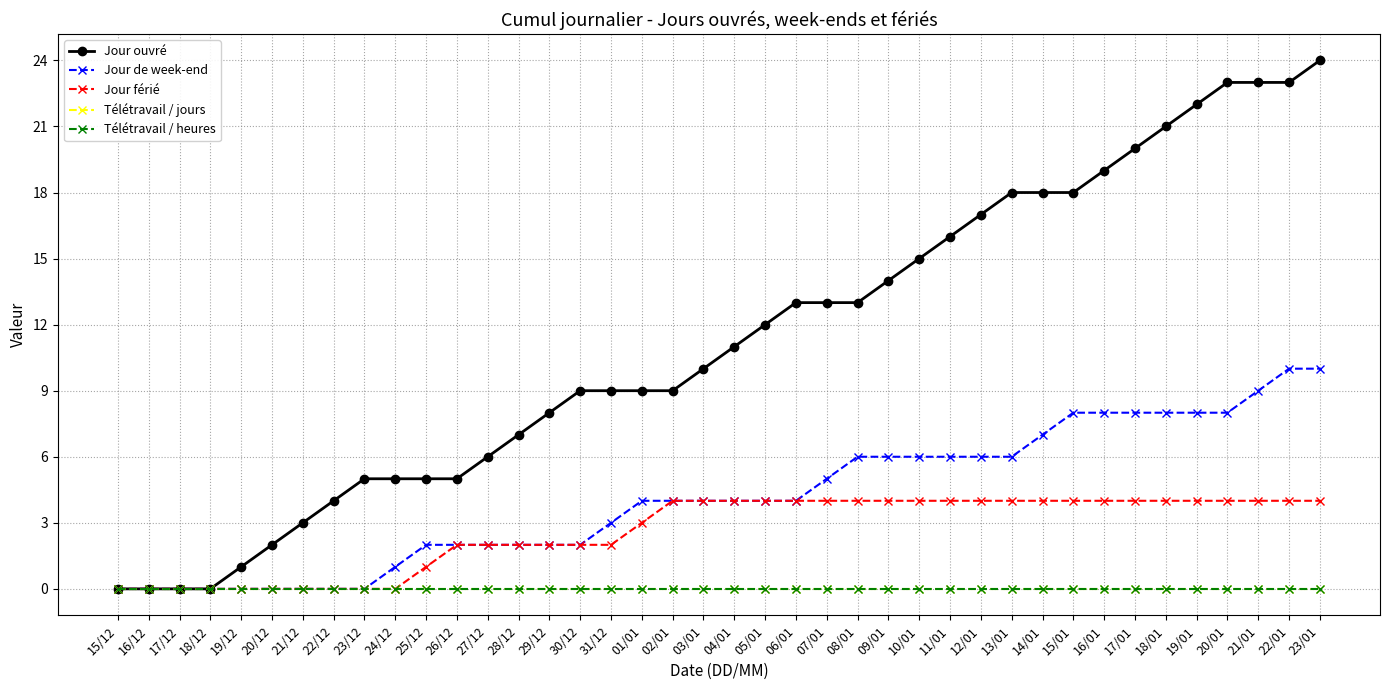

True or false: Jour ouvré and Télétravail / jours cross at least once.

False